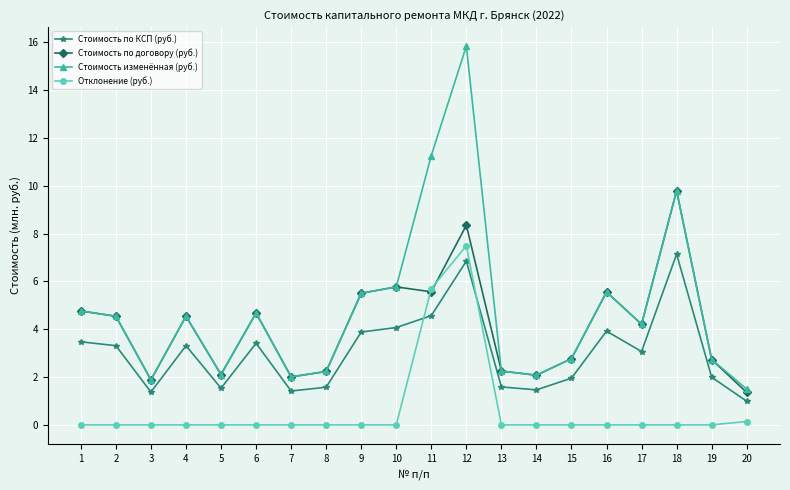

Is it true that Стоимость изменённая (руб.) equals 1.9 at 3?

True